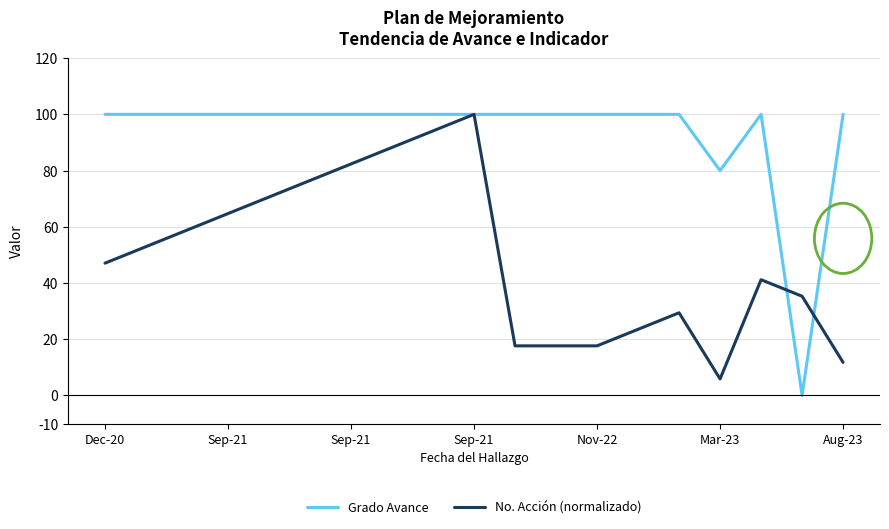

Which series has the widest spread of values?

Grado Avance